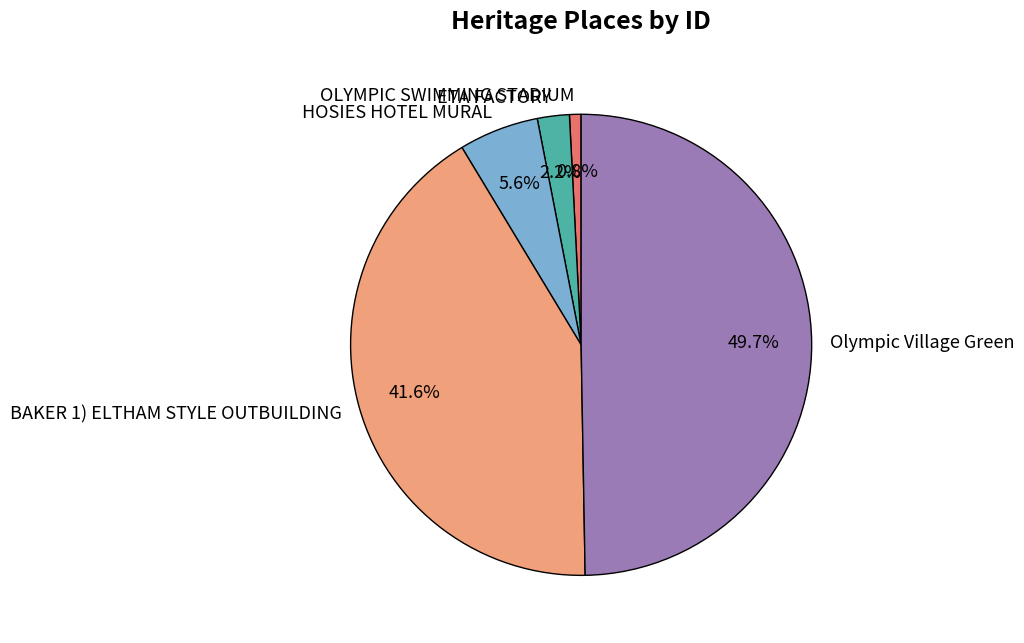

Rank the categories by value from lowest to highest.

OLYMPIC SWIMMING STADIUM, ETA FACTORY, HOSIES HOTEL MURAL, BAKER 1) ELTHAM STYLE OUTBUILDING, Olympic Village Green